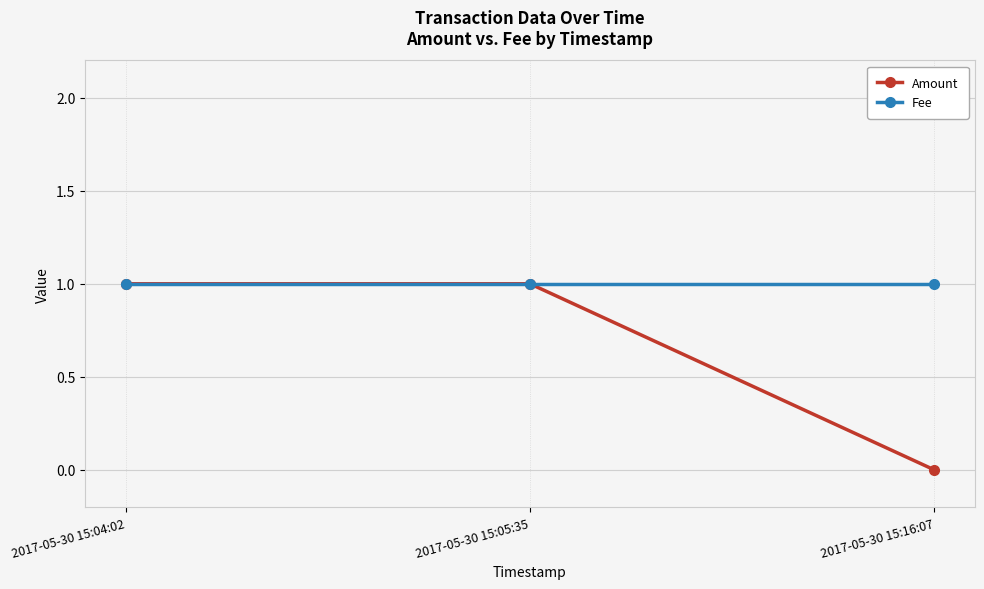

What is the greatest value displayed?

1